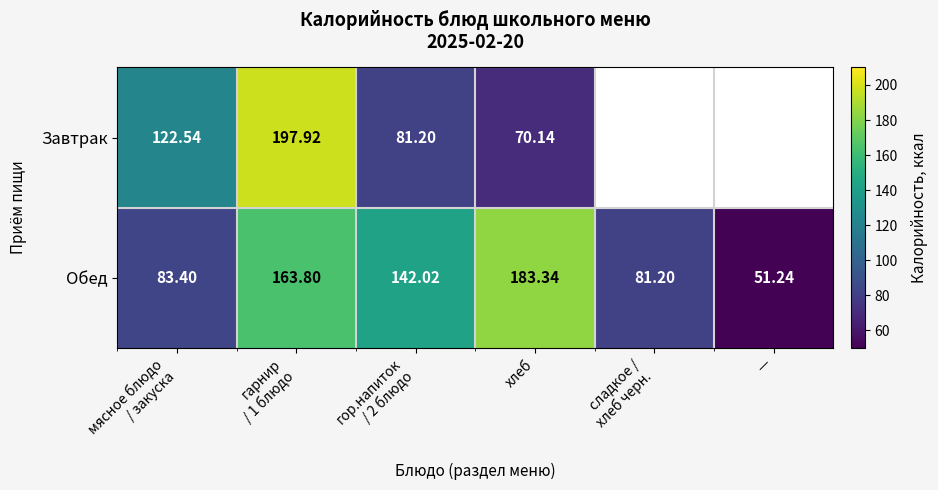

At мясное блюдо
/ закуска, list the series in order from largest to smallest.

Завтрак, Обед